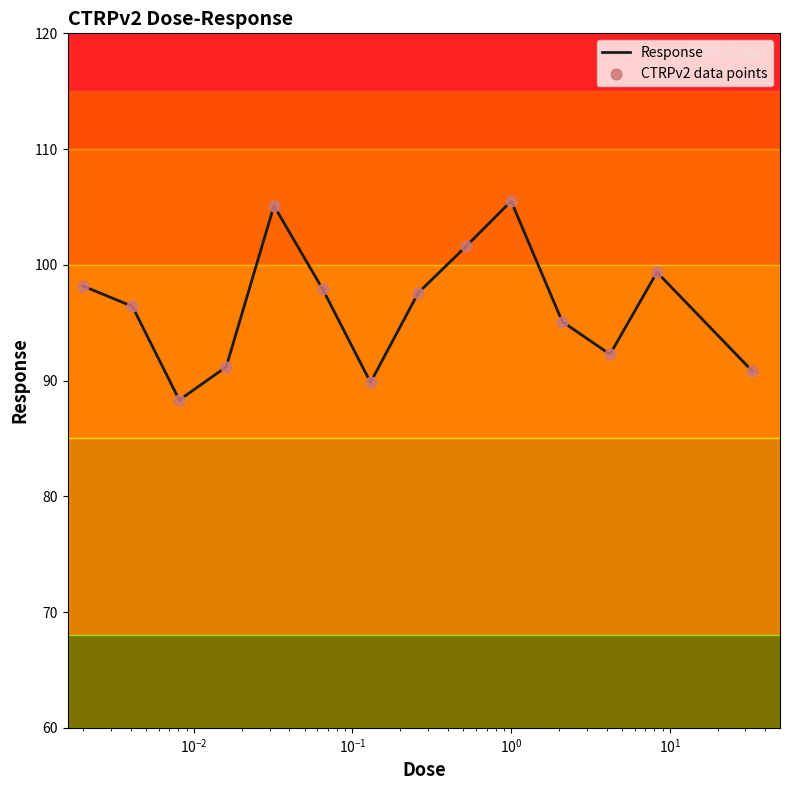

What is the total value across all series at $\mathdefault{10^{-2}}$?

176.6